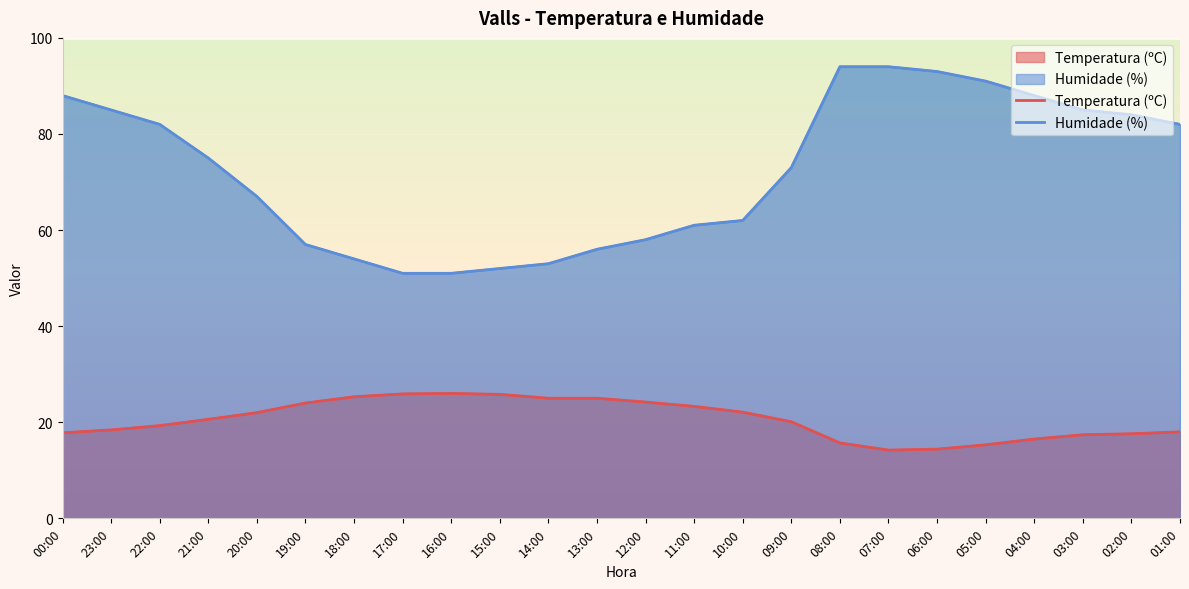

What is the smallest value displayed?

14.2